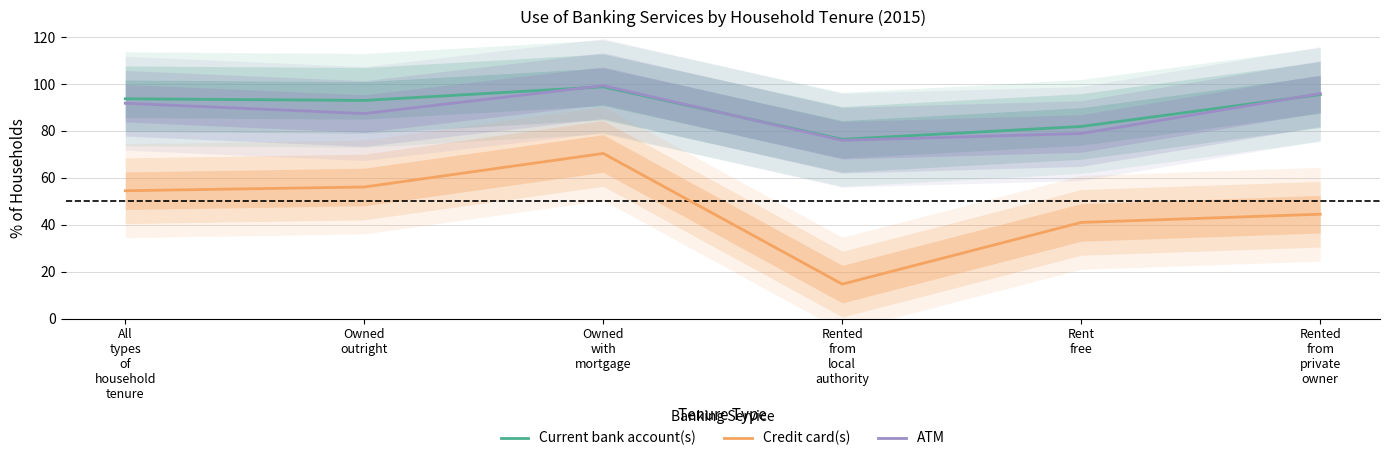

Does the chart have visible grid lines?

Yes